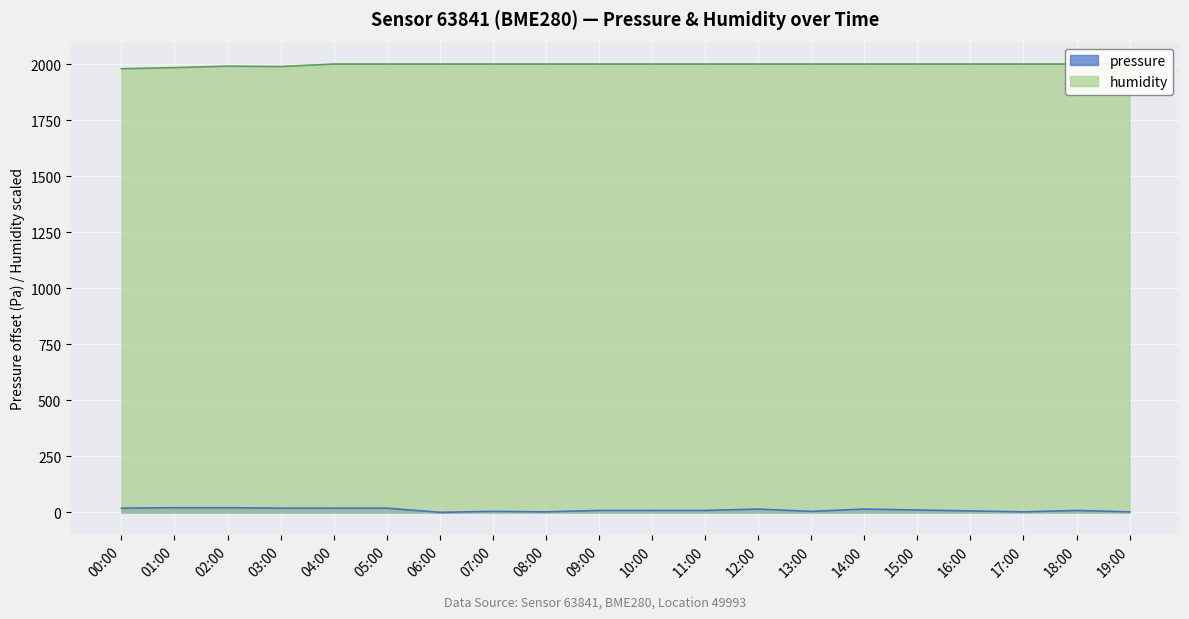

What is the average value of the humidity series?

1997.1